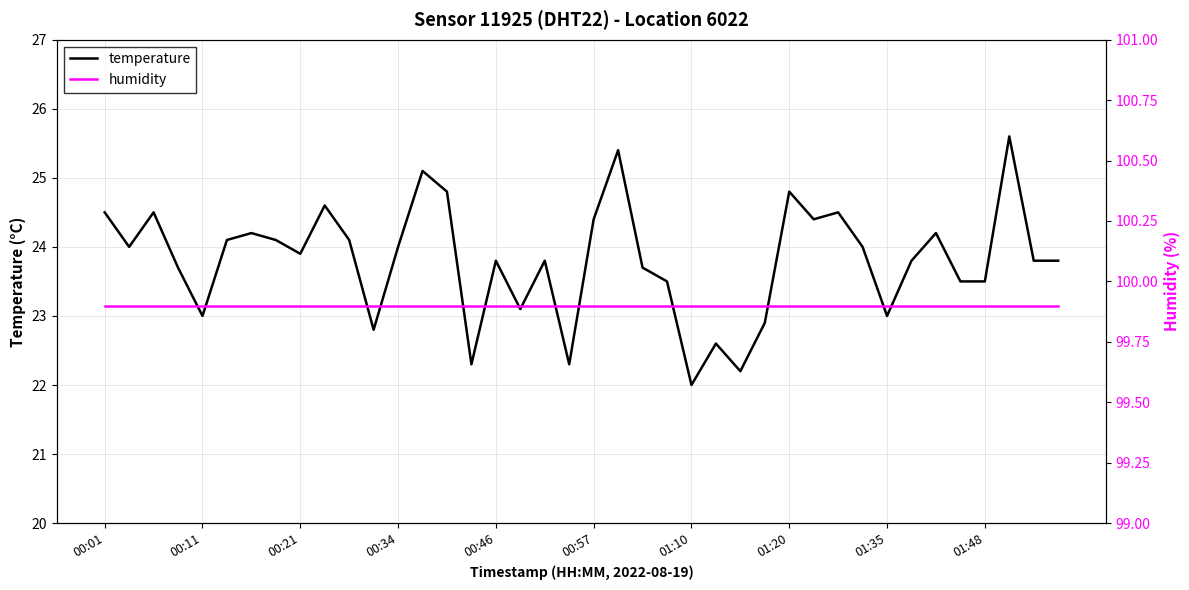

List the series in order of their overall mean, highest first.

humidity, temperature